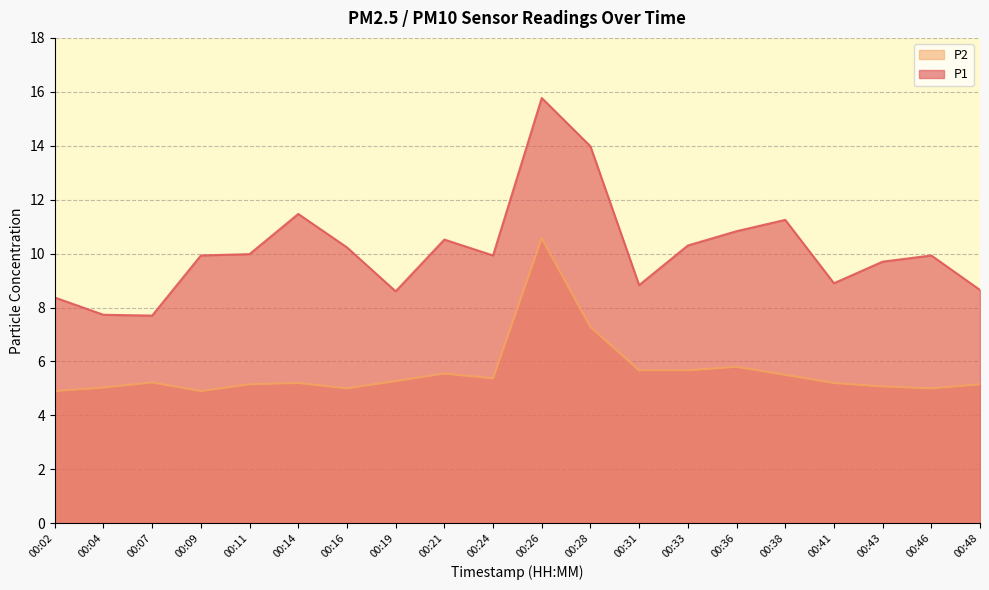

Reading right to left, list all the values displayed in this chart.

P1: 00:48=8.7	00:46=9.9	00:43=9.7	00:41=8.9	00:38=11.2	00:36=10.8	00:33=10.3	00:31=8.8	00:28=14.0	00:26=15.8	00:24=9.9	00:21=10.5	00:19=8.6	00:16=10.2	00:14=11.5	00:11=10.0	00:09=9.9	00:07=7.7	00:04=7.7	00:02=8.4
P2: 00:48=5.2	00:46=5.0	00:43=5.1	00:41=5.2	00:38=5.5	00:36=5.8	00:33=5.7	00:31=5.7	00:28=7.3	00:26=10.6	00:24=5.4	00:21=5.5	00:19=5.3	00:16=5.0	00:14=5.2	00:11=5.2	00:09=4.9	00:07=5.2	00:04=5.0	00:02=4.9